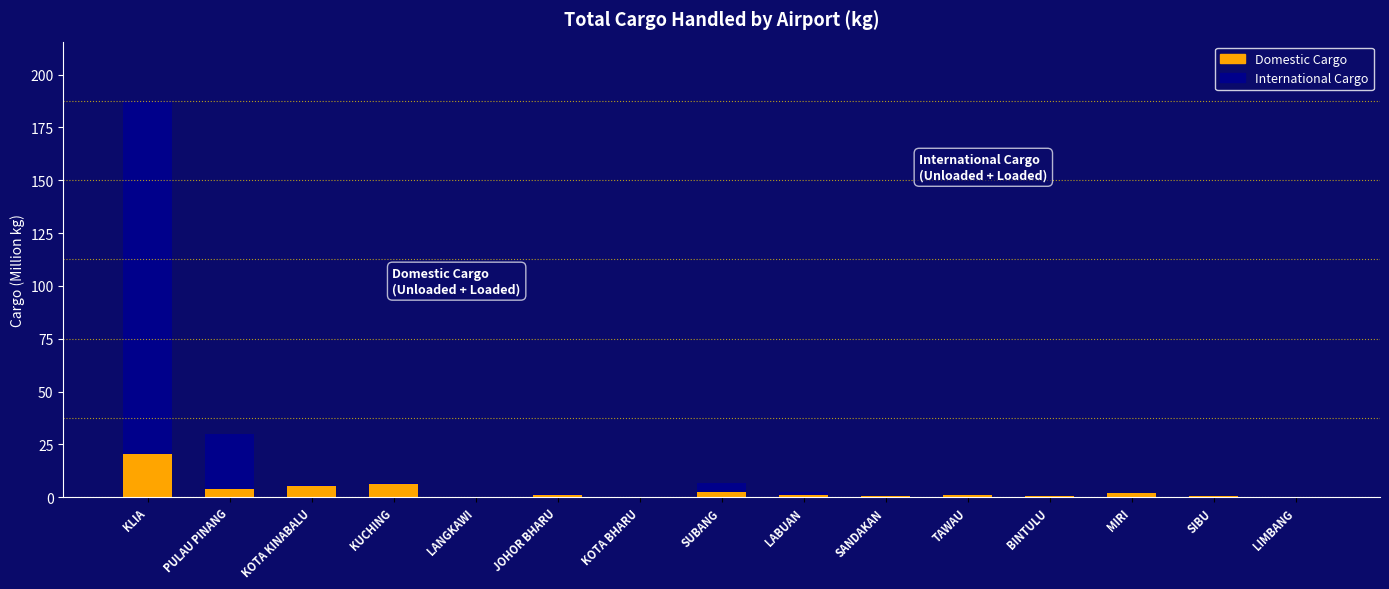

Is it true that Domestic Cargo equals 20.3 at KLIA?

True